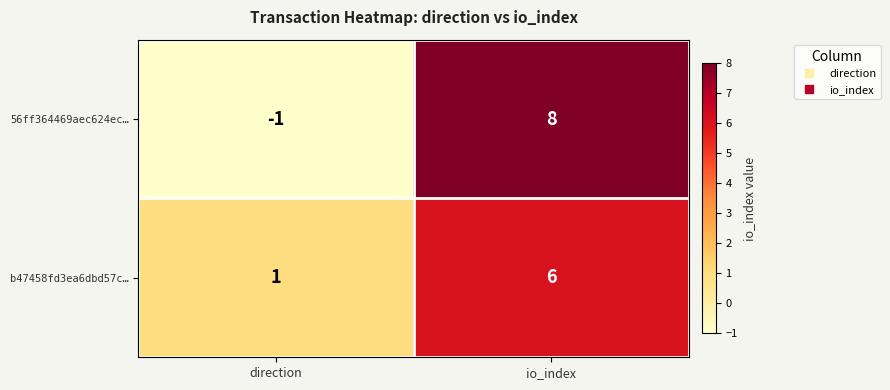

What is the greatest value displayed?

8